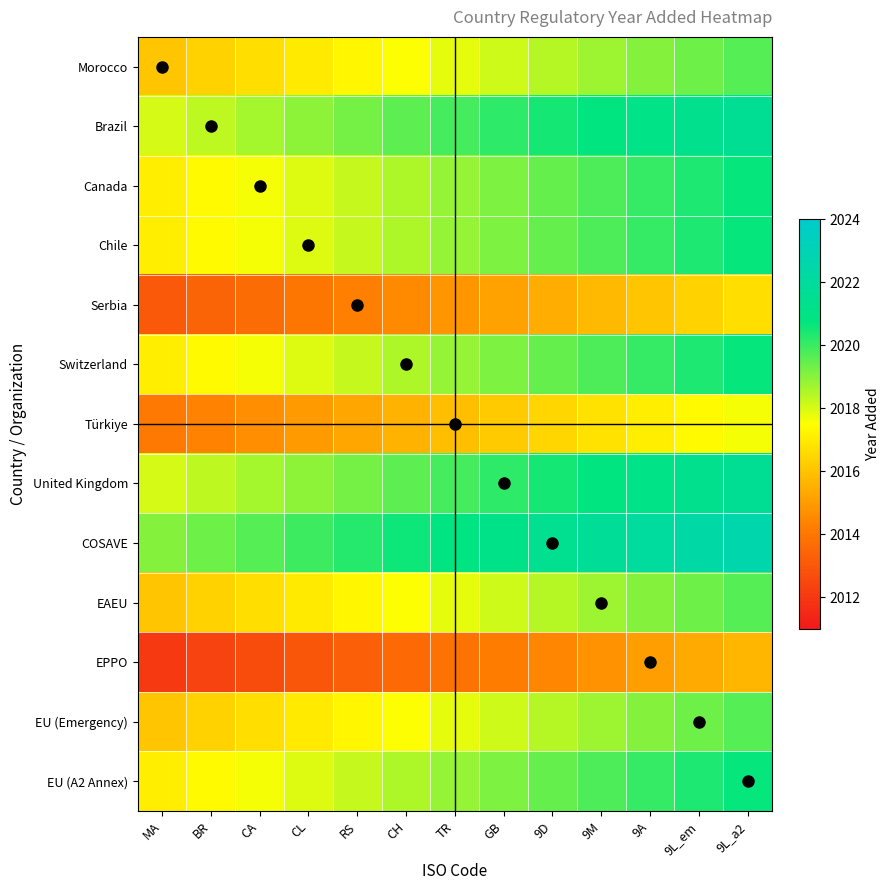

At which category is the sum across all series the highest?

9L_a2